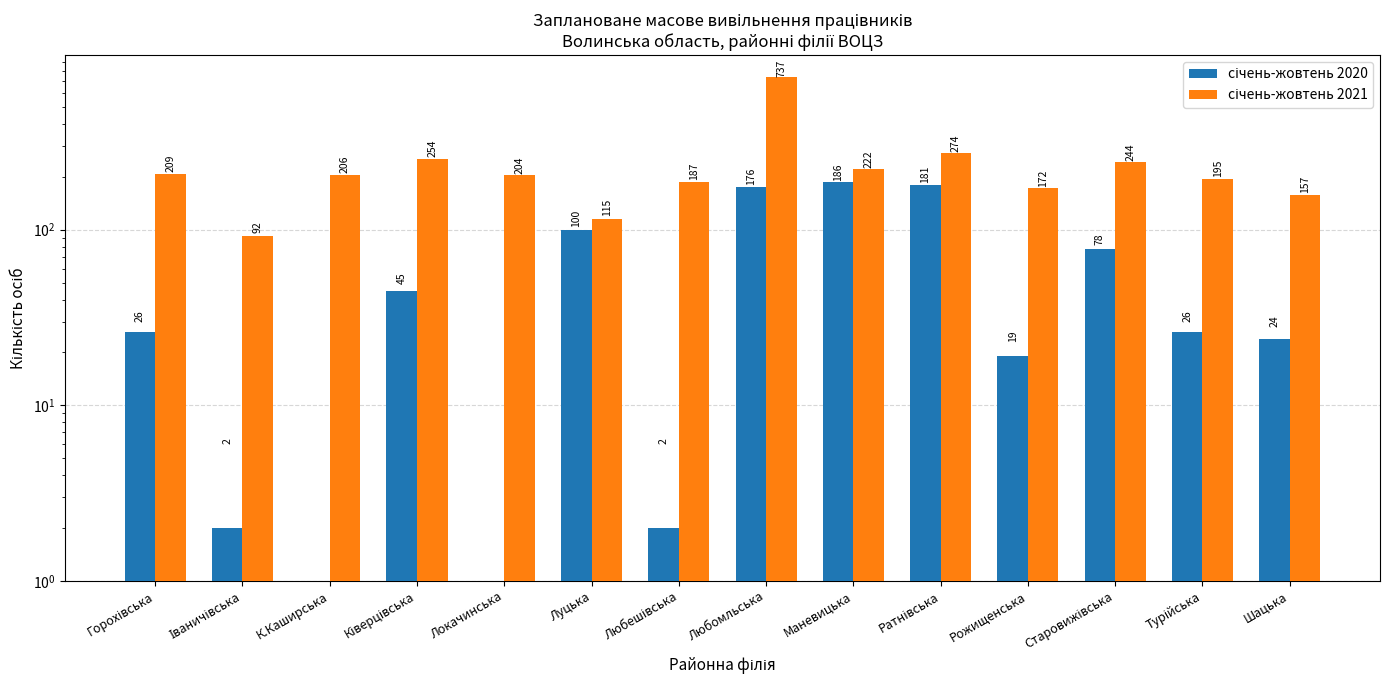

What is the maximum value for січень-жовтень 2021?

737